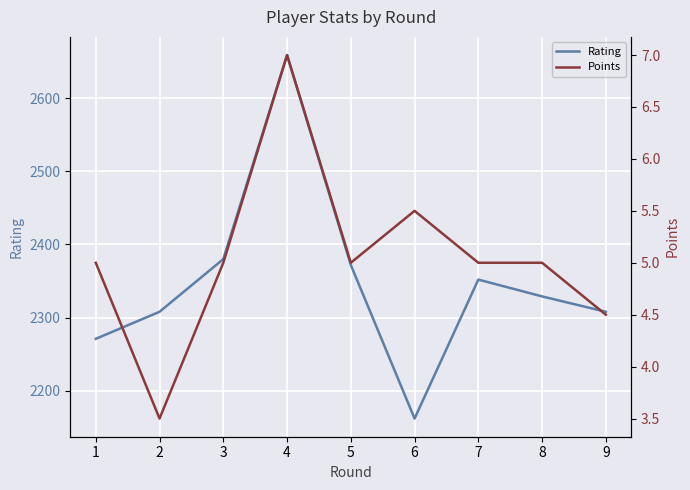

How many interior local peaks does the Rating series have?

2